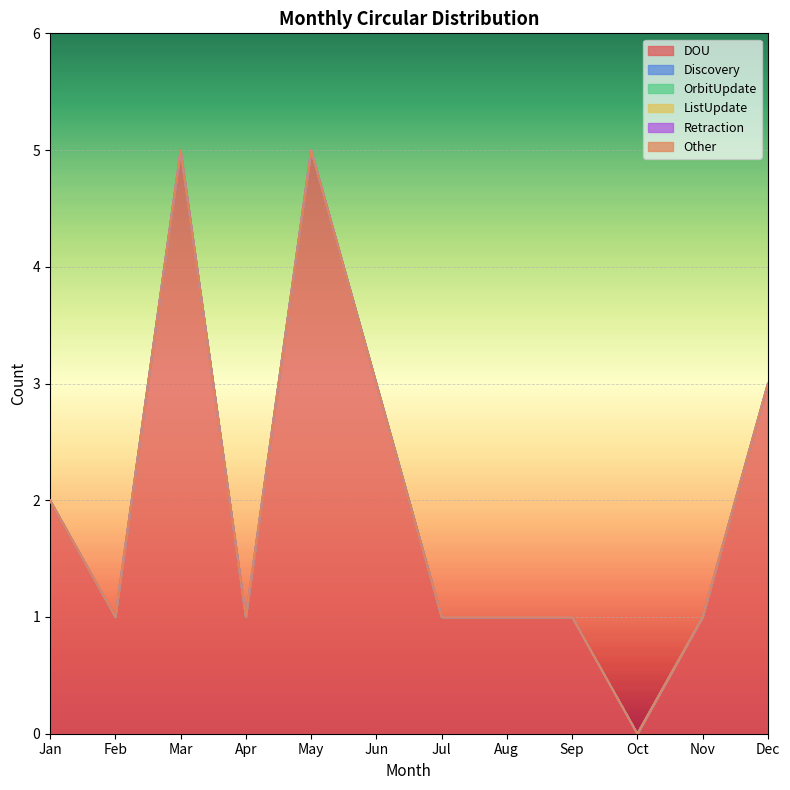

Reading right to left, transcribe all the data shown in this chart.

DOU: Dec=3	Nov=1	Oct=0	Sep=1	Aug=1	Jul=1	Jun=3	May=5	Apr=1	Mar=5	Feb=1	Jan=2
Discovery: Dec=0	Nov=0	Oct=0	Sep=0	Aug=0	Jul=0	Jun=0	May=0	Apr=0	Mar=0	Feb=0	Jan=0
OrbitUpdate: Dec=0	Nov=0	Oct=0	Sep=0	Aug=0	Jul=0	Jun=0	May=0	Apr=0	Mar=0	Feb=0	Jan=0
ListUpdate: Dec=0	Nov=0	Oct=0	Sep=0	Aug=0	Jul=0	Jun=0	May=0	Apr=0	Mar=0	Feb=0	Jan=0
Retraction: Dec=0	Nov=0	Oct=0	Sep=0	Aug=0	Jul=0	Jun=0	May=0	Apr=0	Mar=0	Feb=0	Jan=0
Other: Dec=0	Nov=0	Oct=0	Sep=0	Aug=0	Jul=0	Jun=0	May=0	Apr=0	Mar=0	Feb=0	Jan=0